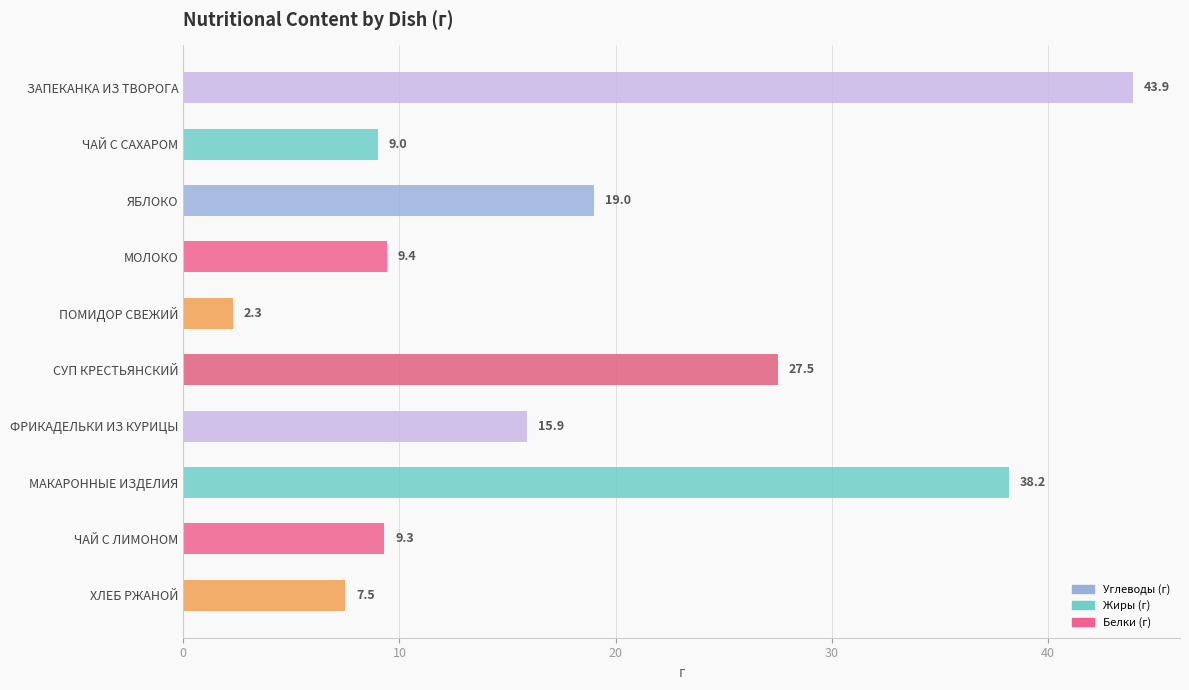

Rank the categories by value from lowest to highest.

ПОМИДОР СВЕЖИЙ, ХЛЕБ РЖАНОЙ, ЧАЙ С САХАРОМ, ЧАЙ С ЛИМОНОМ, МОЛОКО, ФРИКАДЕЛЬКИ ИЗ КУРИЦЫ, ЯБЛОКО, СУП КРЕСТЬЯНСКИЙ, МАКАРОННЫЕ ИЗДЕЛИЯ, ЗАПЕКАНКА ИЗ ТВОРОГА